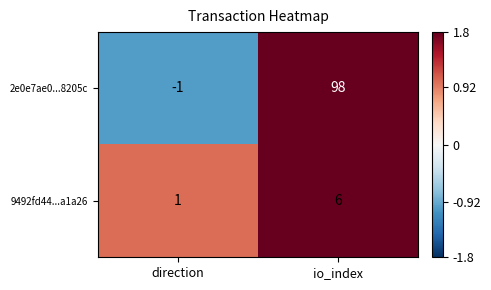

Reading left to right, list all the values displayed in this chart.

2e0e7ae0...8205c: -1	98
9492fd44...a1a26: 1	6